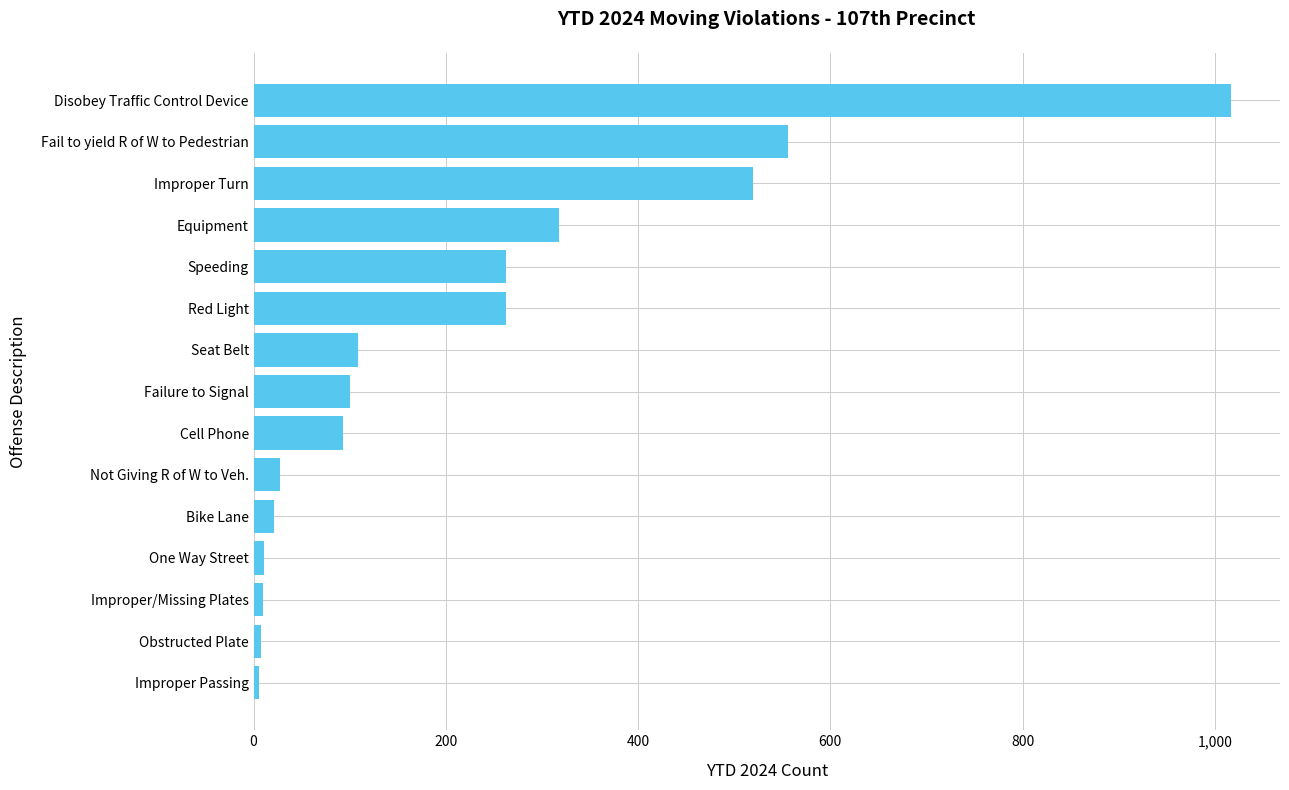

Is it true that the value at Improper Turn is 520?

True